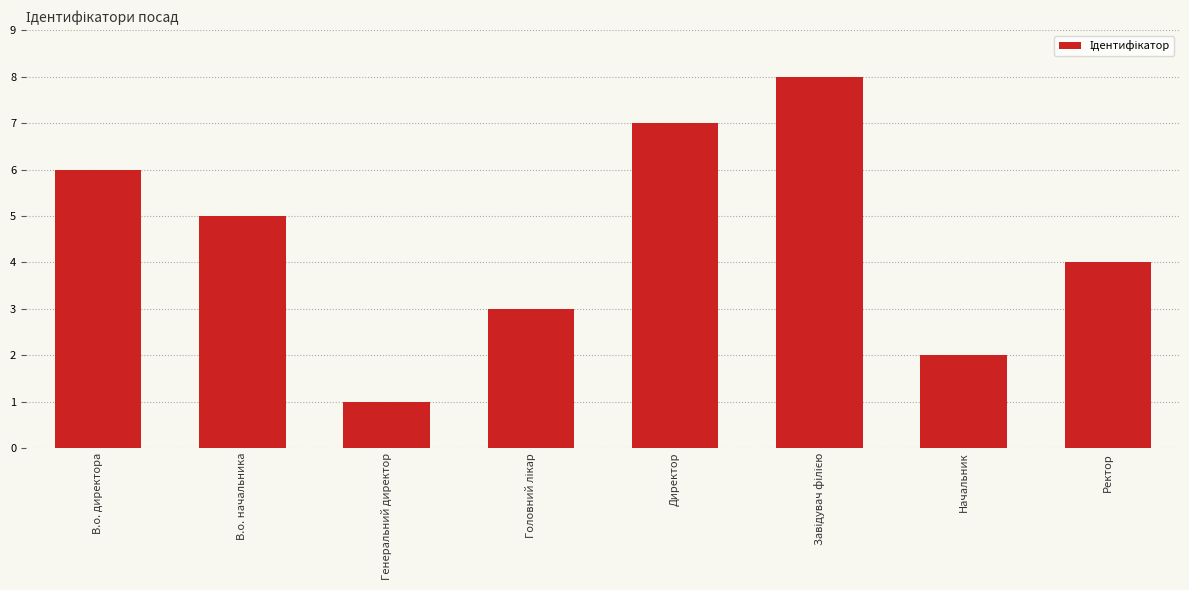

How many data points are less than 5?

4